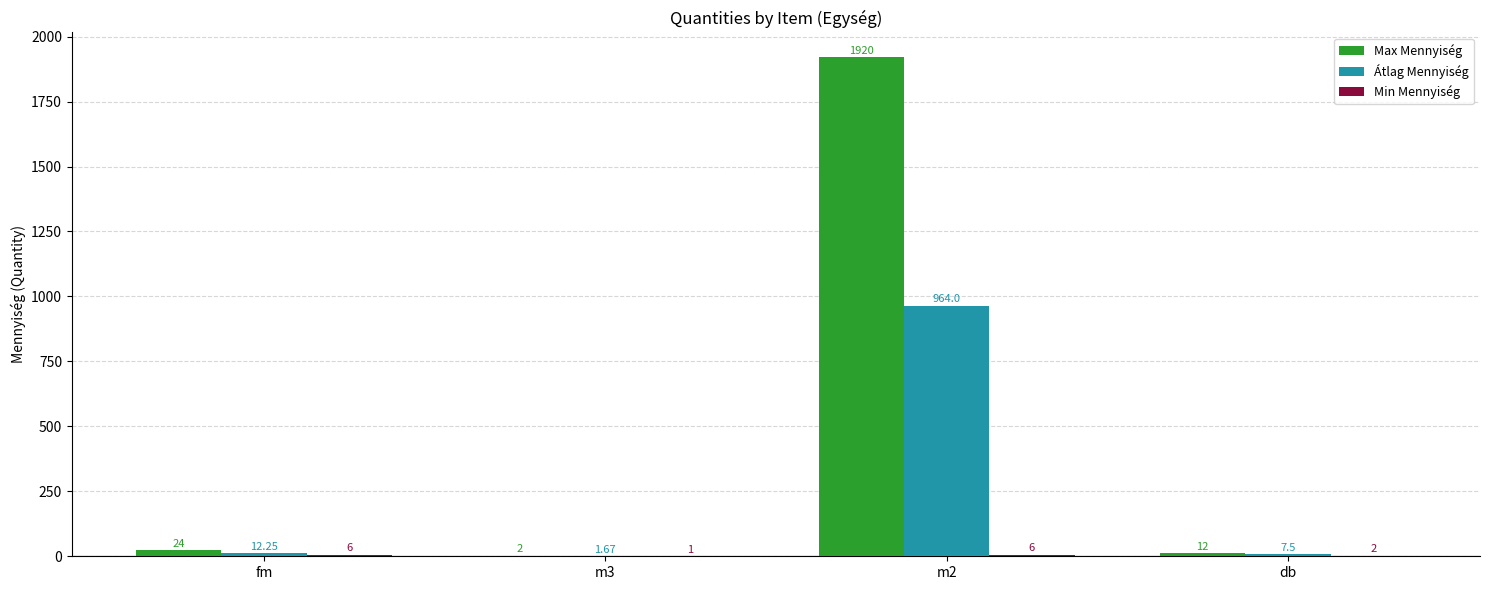

Which series has the largest total across all categories?

Max Mennyiség